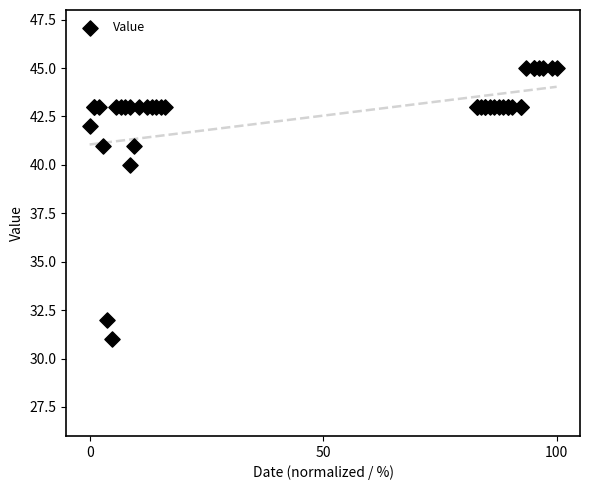

What Y value in the scatter plot is closest to 38?

40